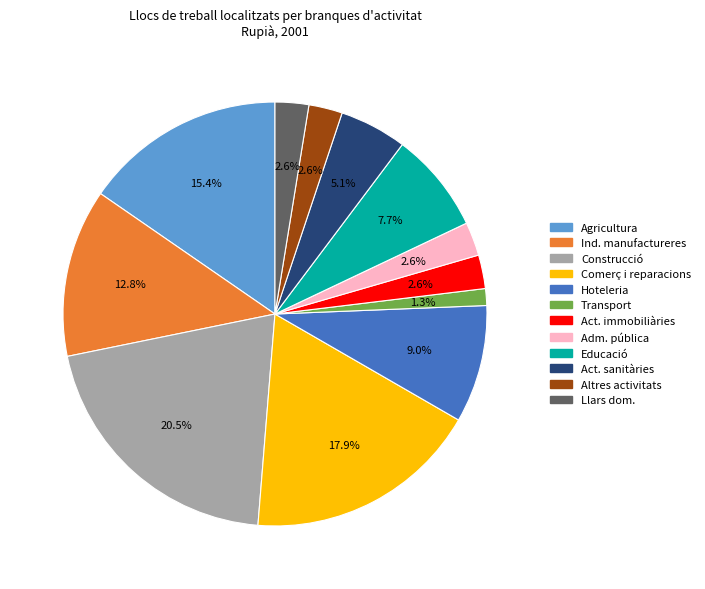

Is there a majority slice in this chart?

No